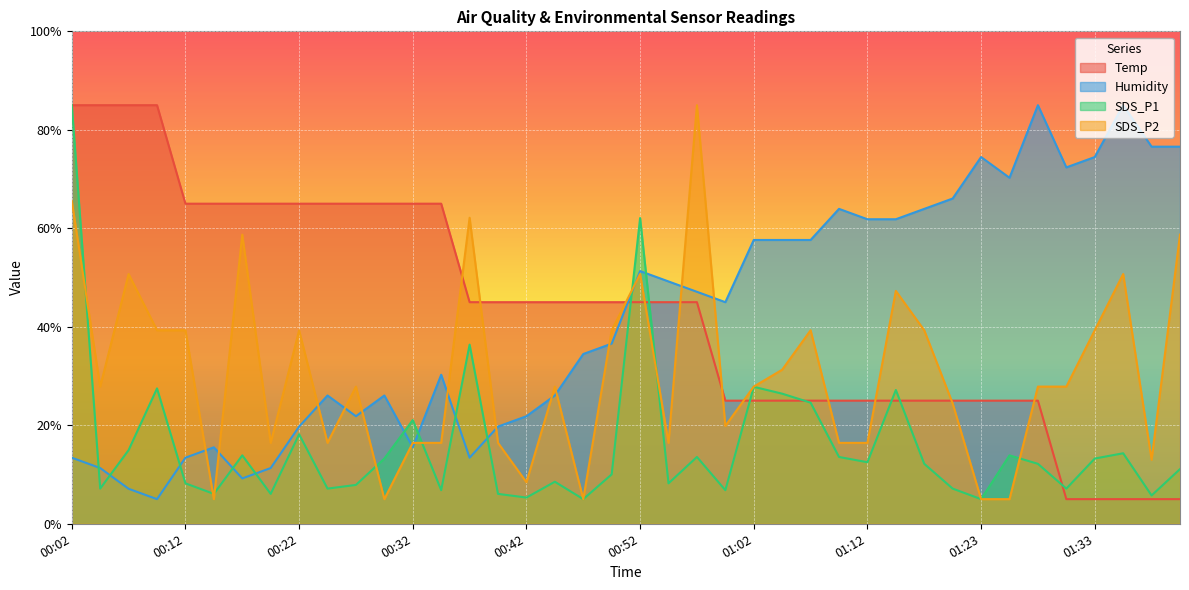

True or false: Humidity has more than 1 interior local peaks.

True